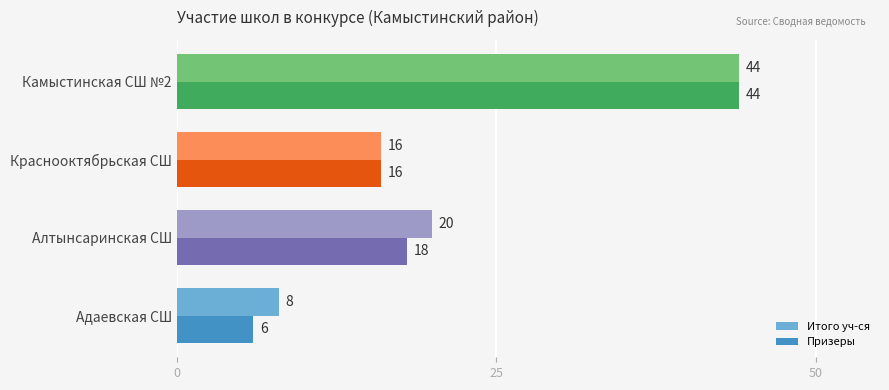

Is it true that Итого уч-ся equals 28 at Алтынсаринская СШ?

False